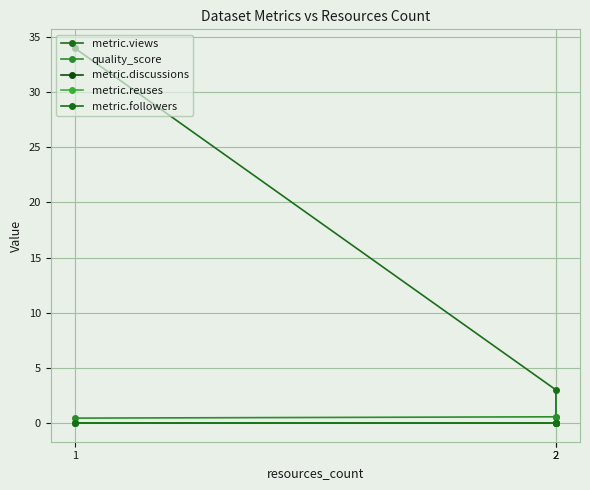

Is the value of metric.discussions at 2 greater than the value of metric.views at 1?

No